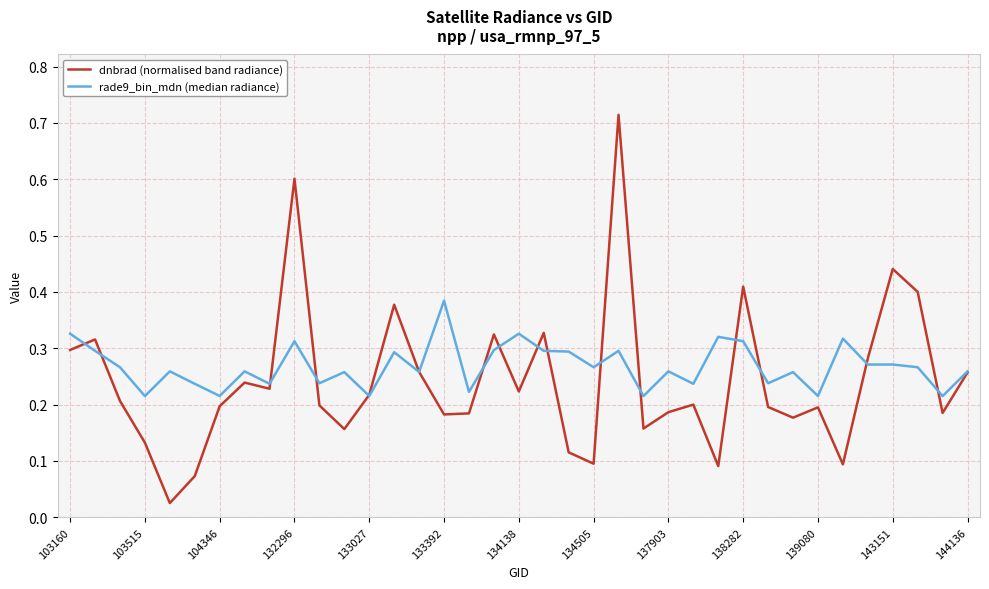

Rank the series by their maximum value, from lowest to highest.

rade9_bin_mdn (median radiance), dnbrad (normalised band radiance)